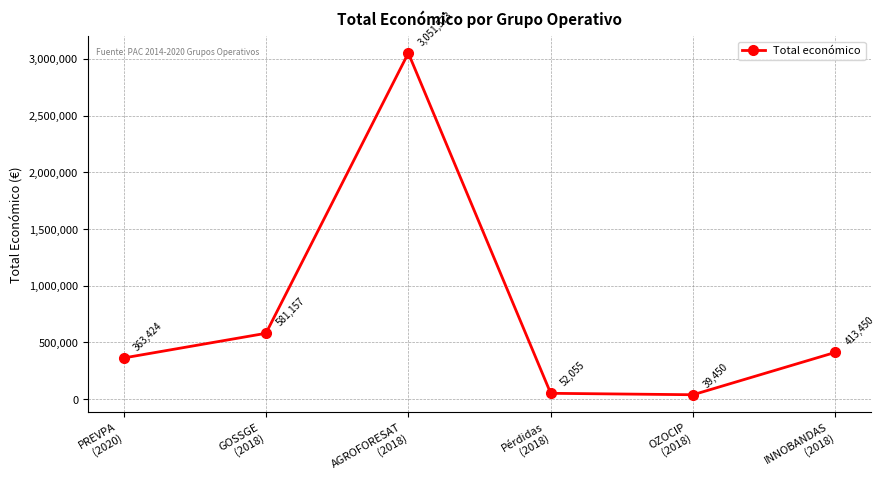

Approximately how many times larger is the value at PREVPA
(2020) compared to INNOBANDAS
(2018)?

0.9